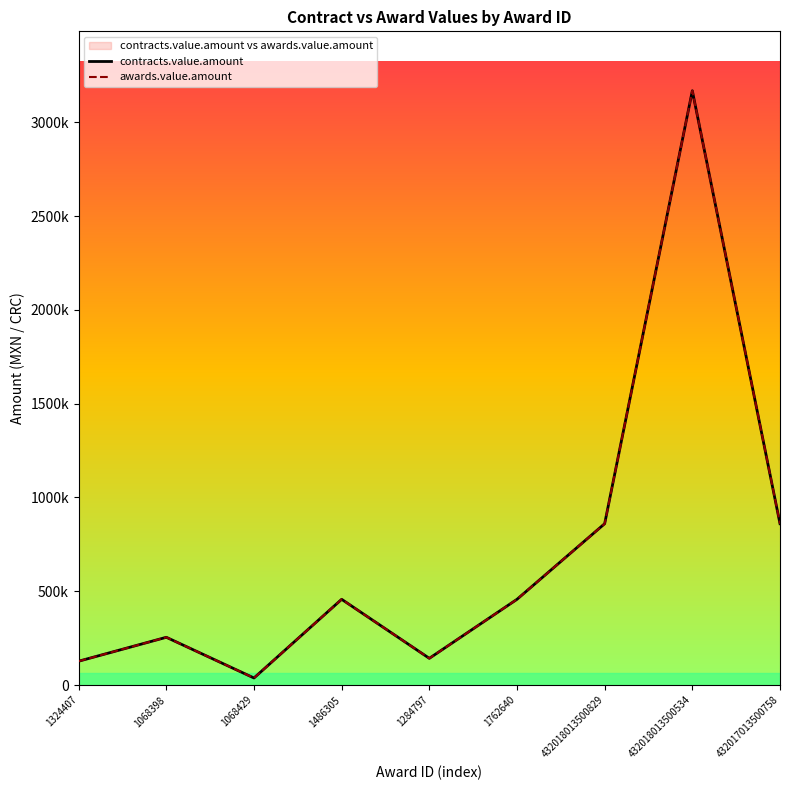

Which category has the lowest value in the awards.value.amount series?

1068429